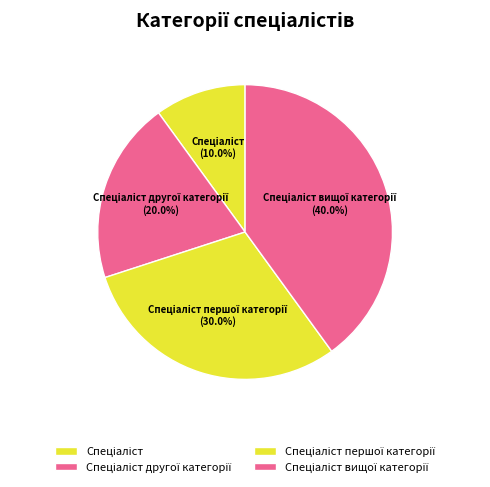

Is there a majority slice in this chart?

No